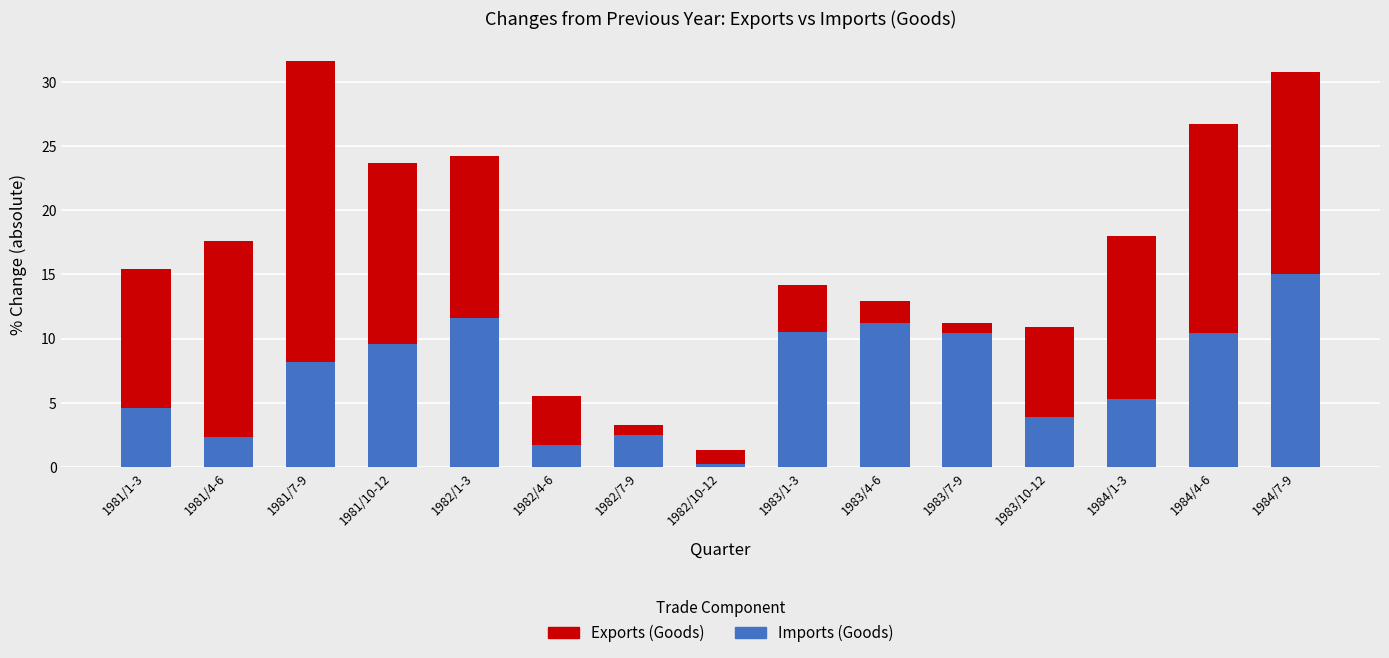

What is the total value across all series at 1983/4-6?

12.9